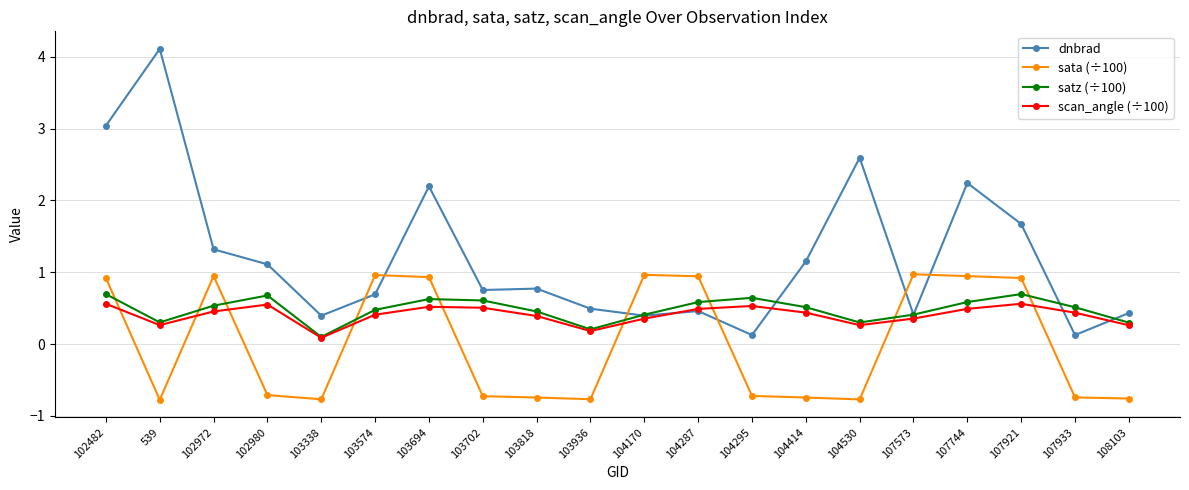

True or false: dnbrad has a value of 0.7 at 103574.

True